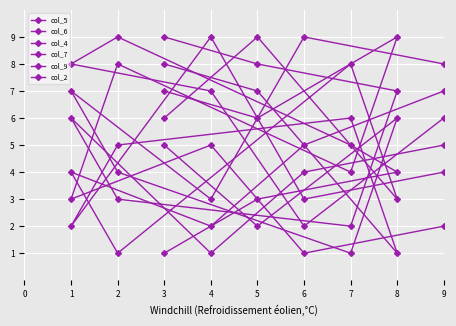

Which label corresponds to the smallest value in the chart?

4